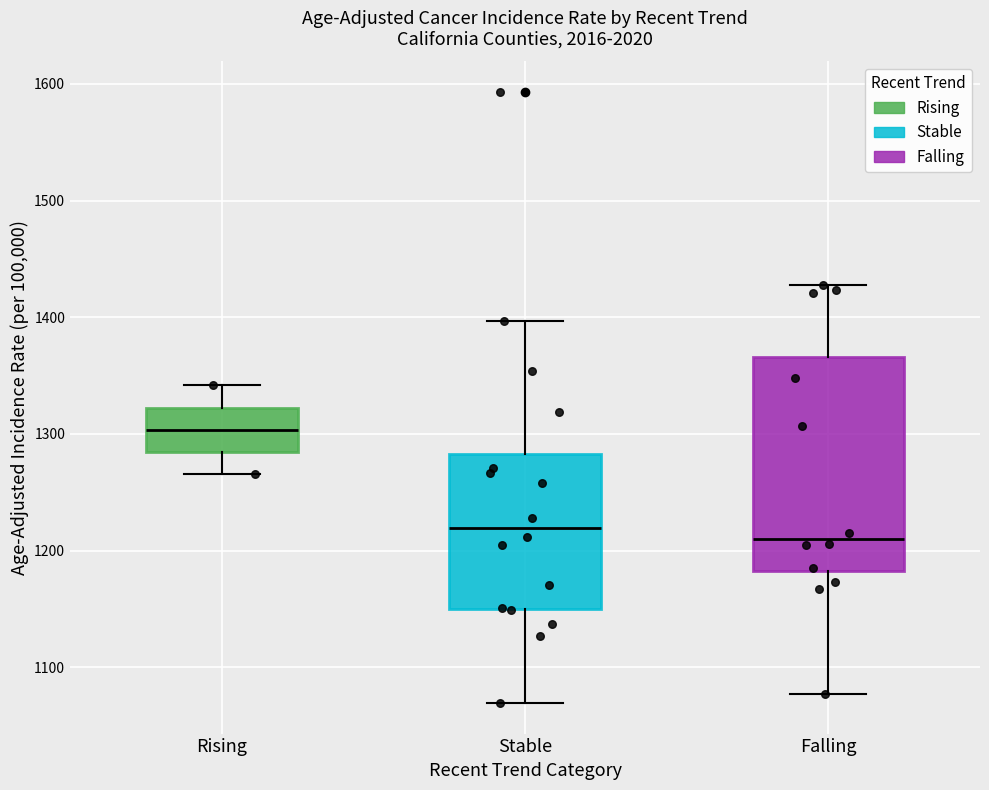

Which box's median line is the highest?

Rising